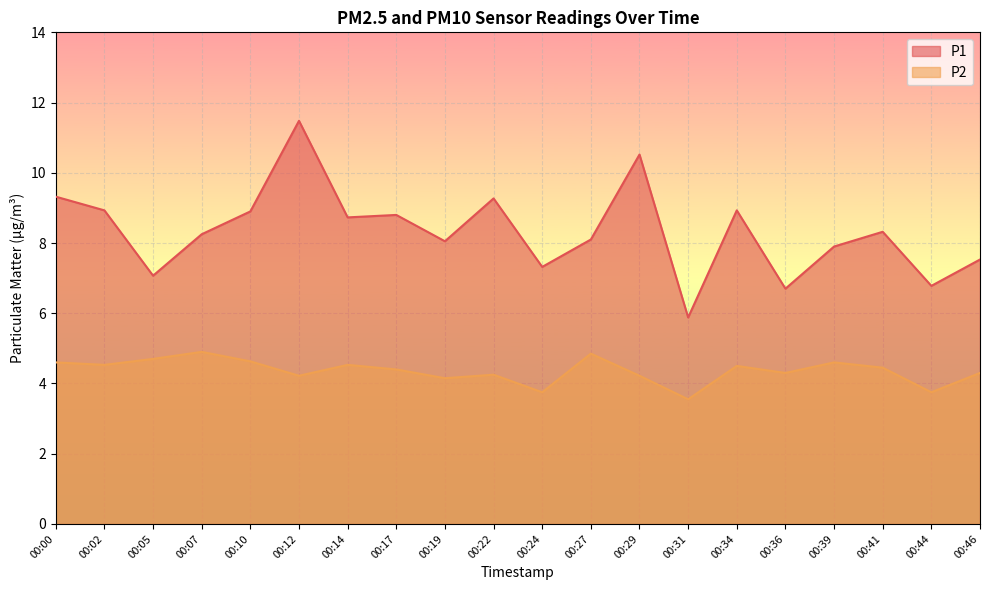

What is the maximum value for P1?

11.5